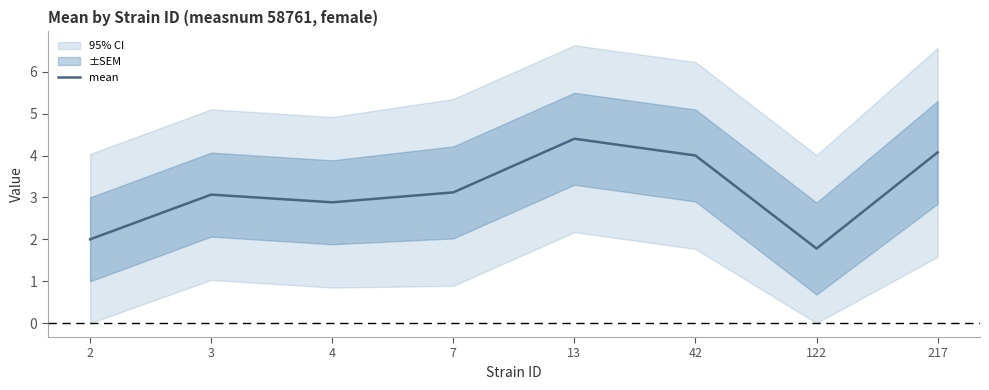

Reading left to right, what are all the values shown in this chart?

2.0	3.1	2.9	3.1	4.4	4.0	1.8	4.1